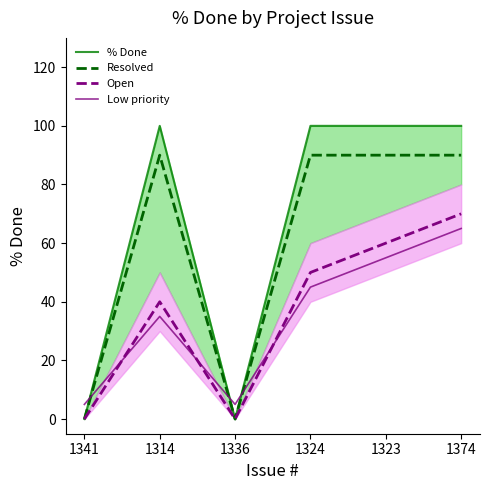

True or false: Open and Low priority cross at least once.

True